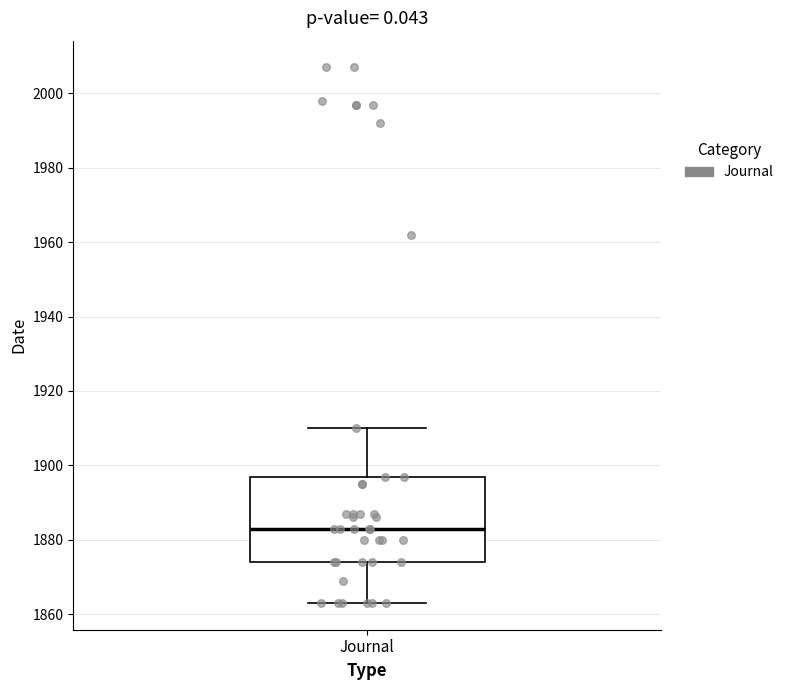

Where does the median line of the box for Journal sit on the y-axis? The values are not printed on the chart, so give them approximately, as read against the axis.

1884